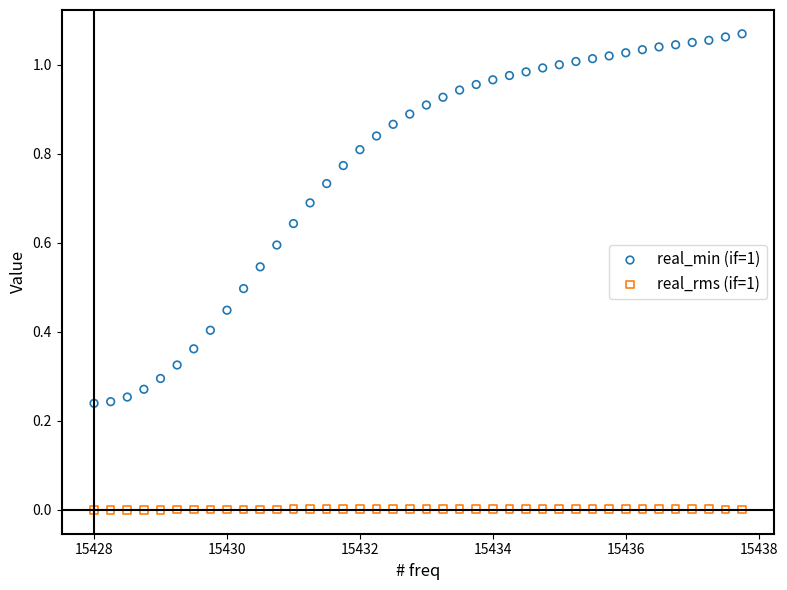

Across all data points, what is the range of X values (max minus min)?

9.8